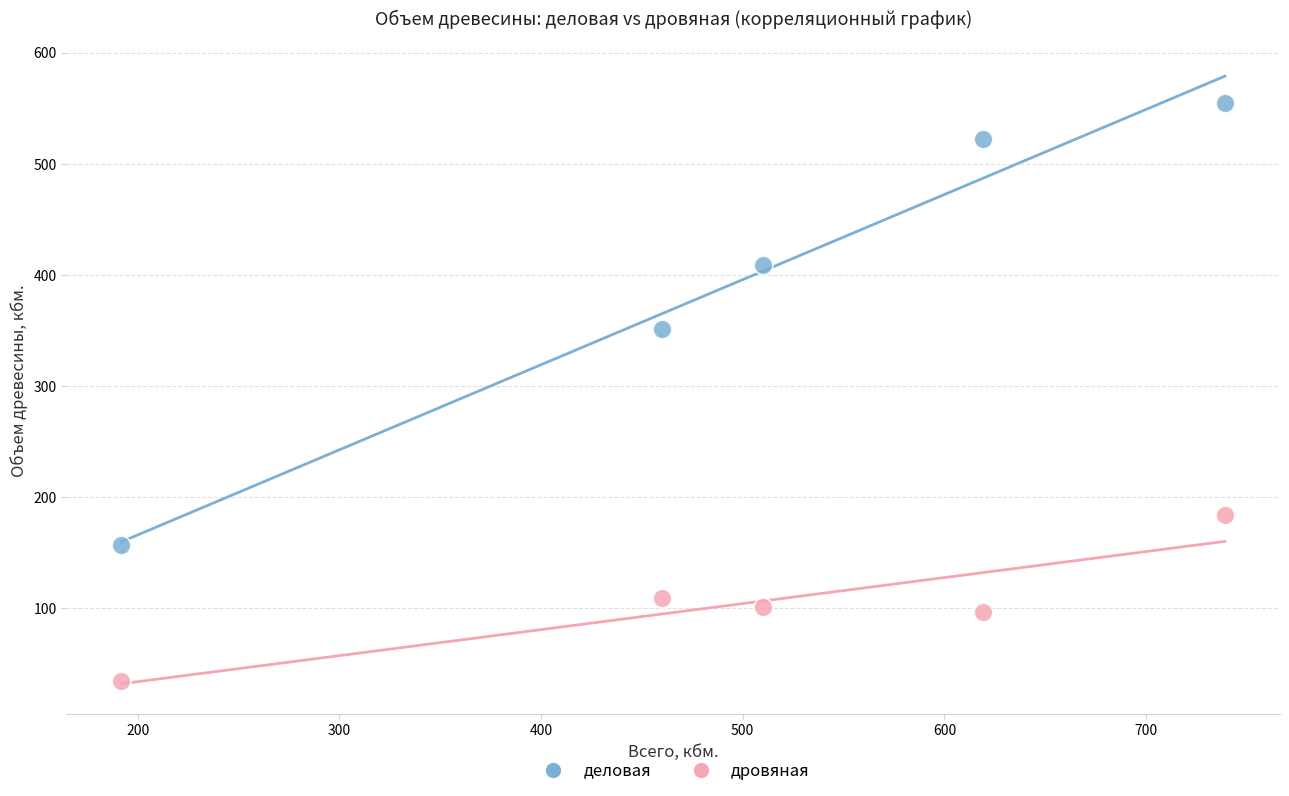

Across all data points, what is the average Y value?

252